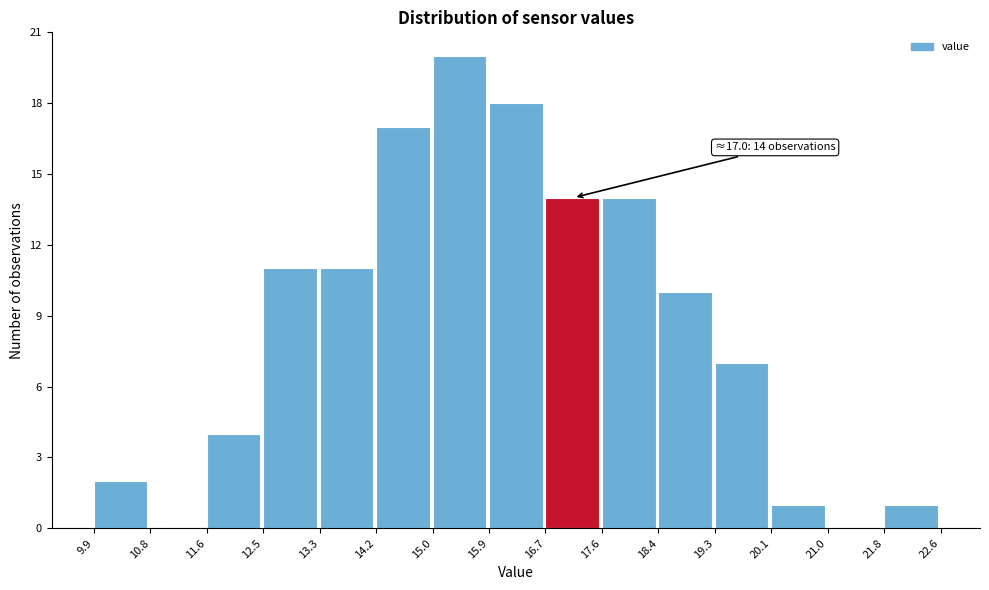

Over which range of the x-axis is the bar tallest?

15.0 to 15.9